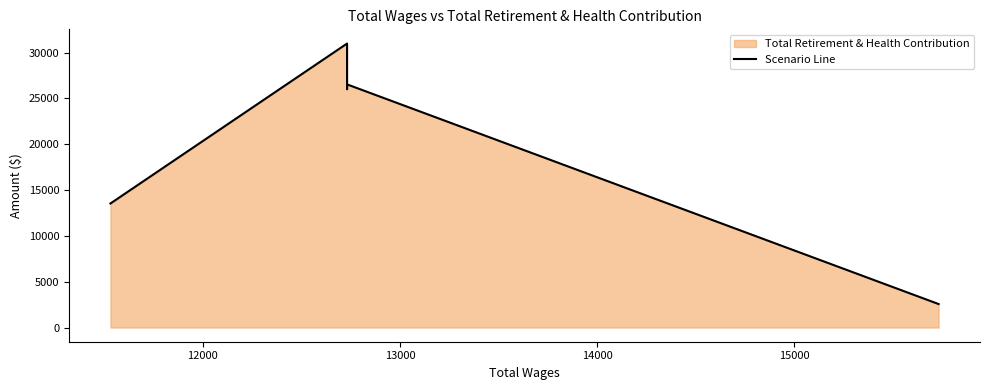

True or false: the data shows 1271 at 15000.

False